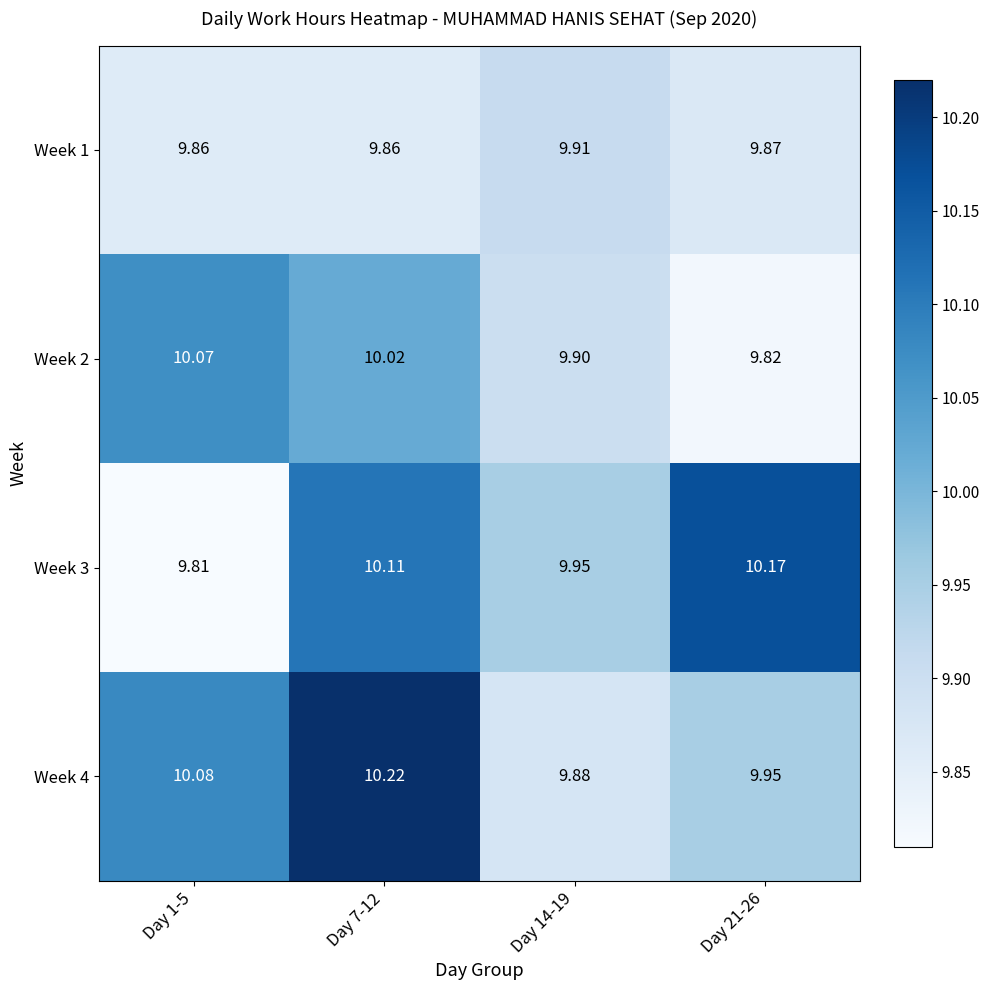

Count the number of categories in the chart.

4